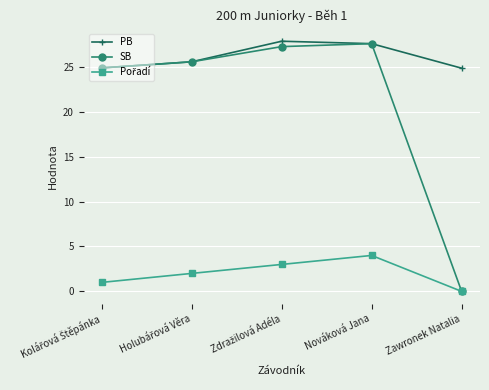

What is the highest value of the PB series?

27.9